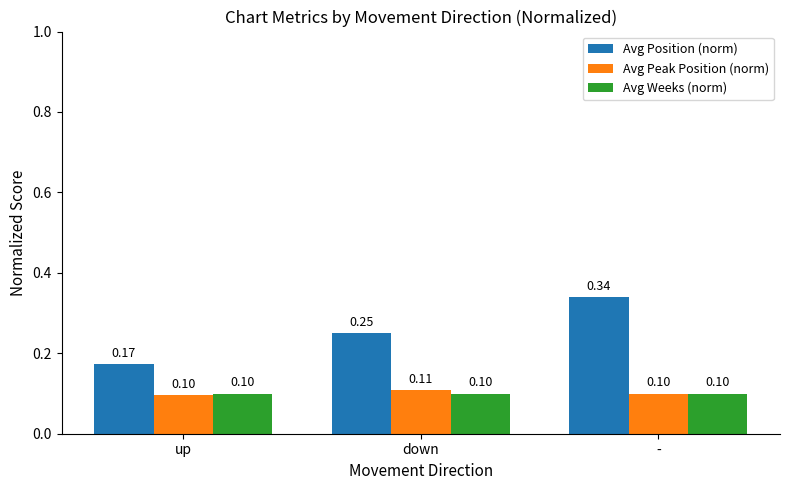

What is the label of the 1st bar from the right?

-